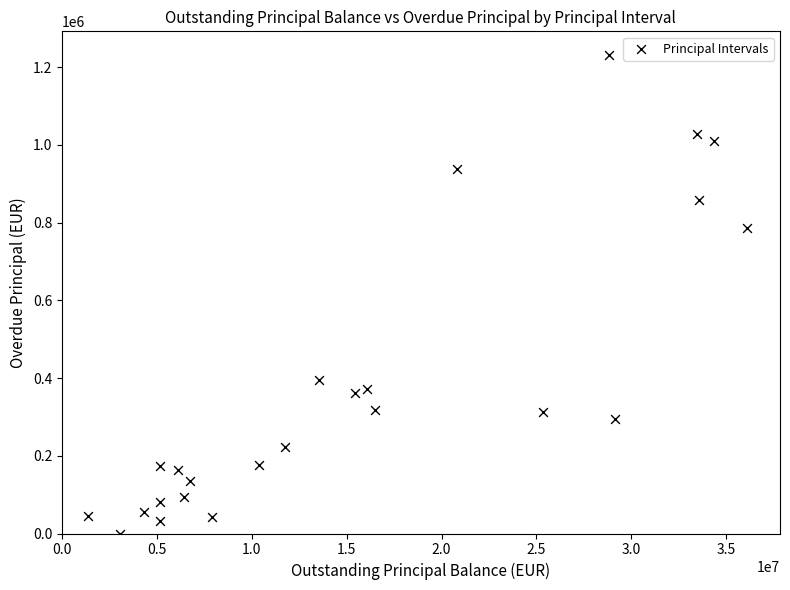

What is the range of Y values (max minus min)?

1230379.9